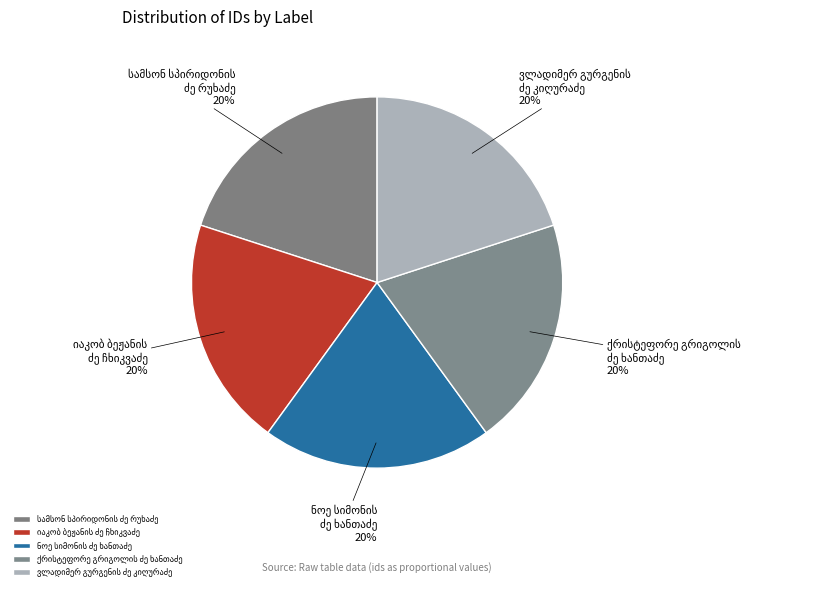

To the nearest percent, what is the average slice percentage?

20%